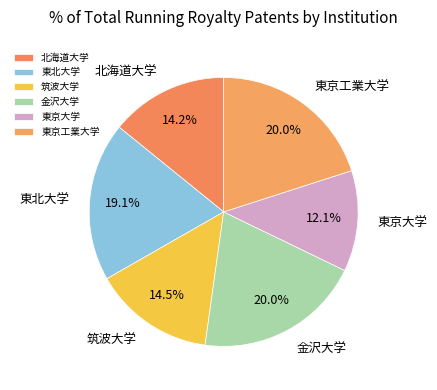

Which category has the smallest portion of the pie?

東京大学